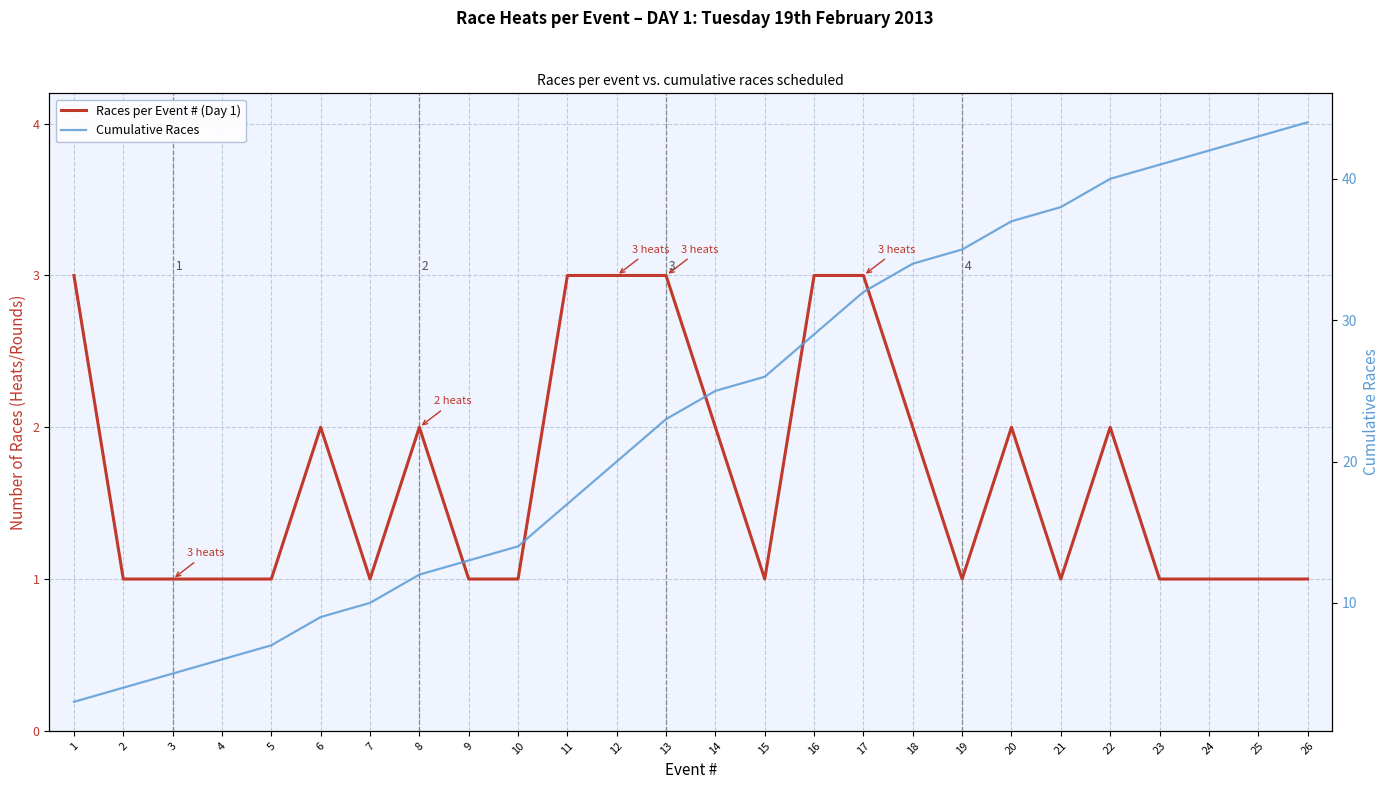

At which category is the sum across all series the highest?

26